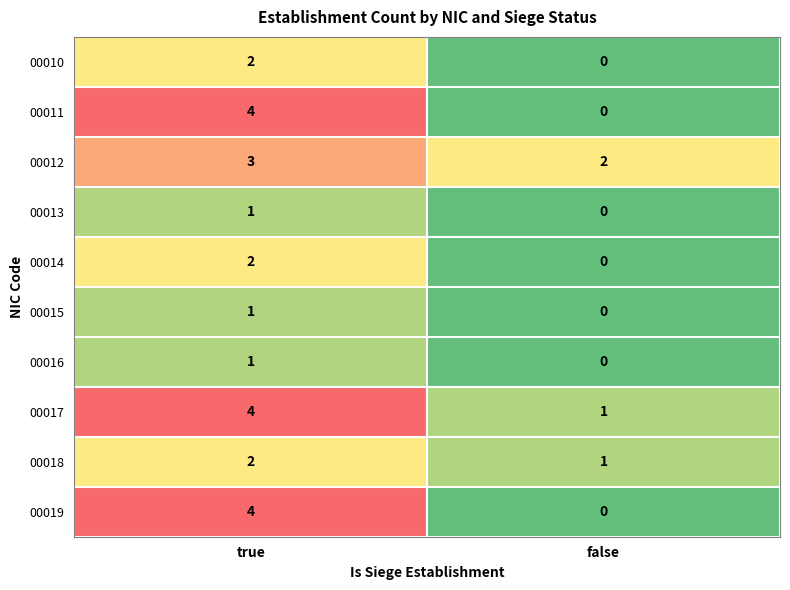

True or false: 00013 has a value of 0 at false.

True